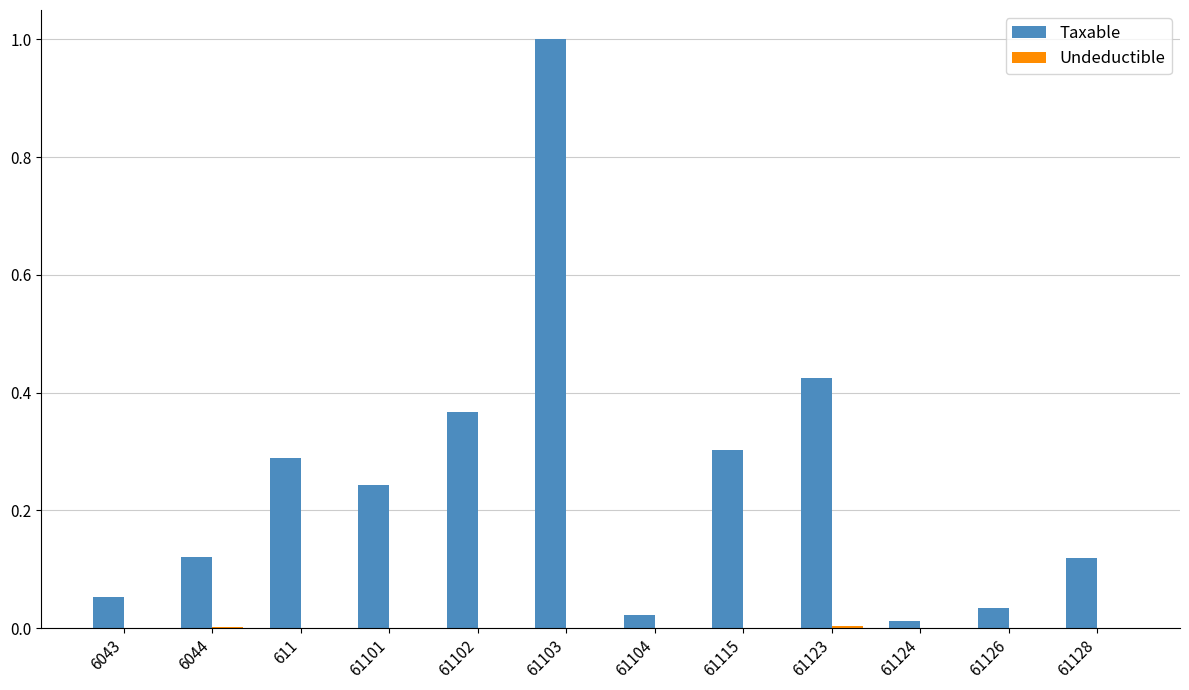

Which series has the widest spread of values?

Taxable